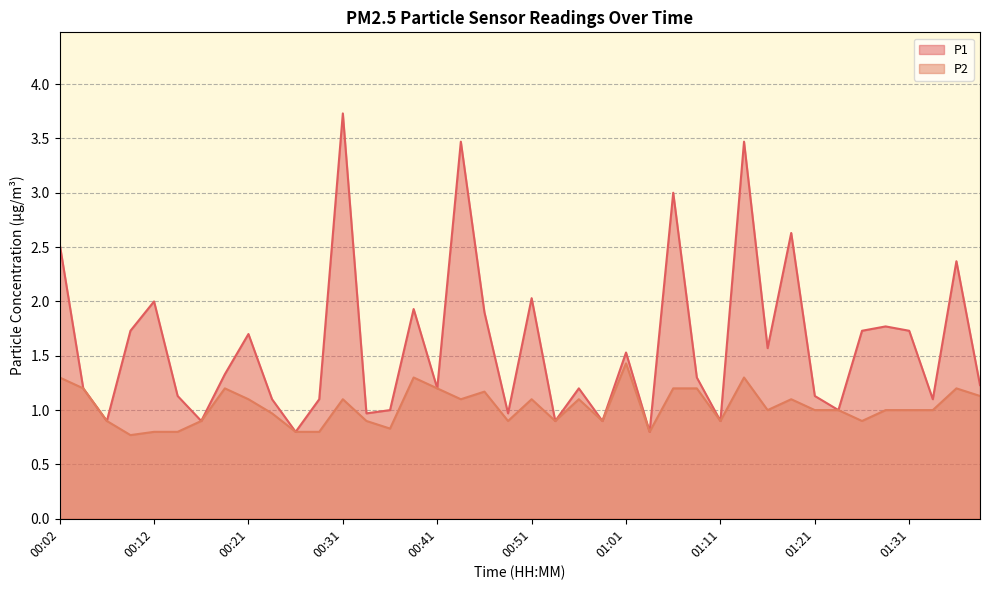

What value does the P1 series have at 00:21?

1.7